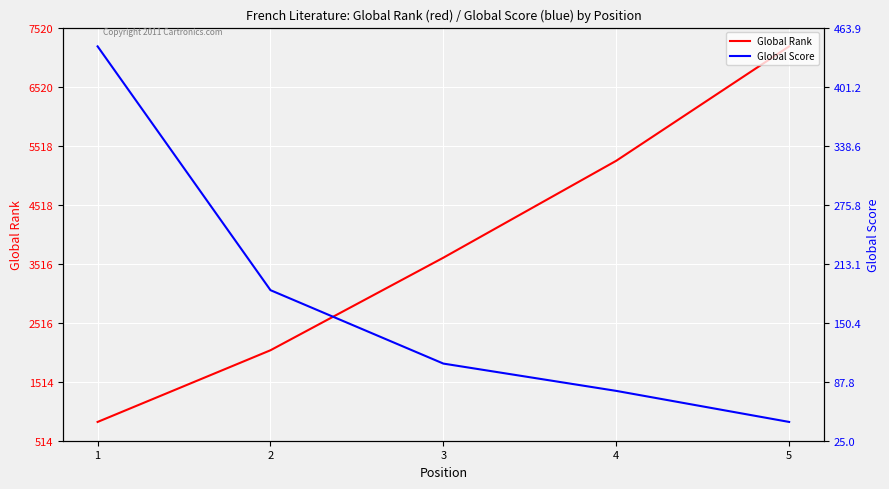

True or false: Global Rank has more than 0 points higher than both neighbors.

False